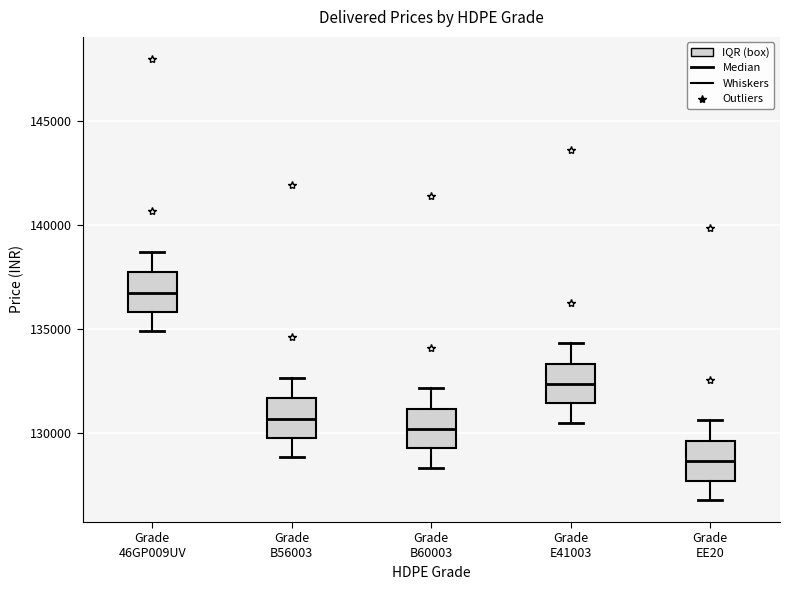

Where does the lower whisker of the box for Grade EE20 end on the y-axis? The values are not printed on the chart, so give them approximately, as read against the axis.

127000